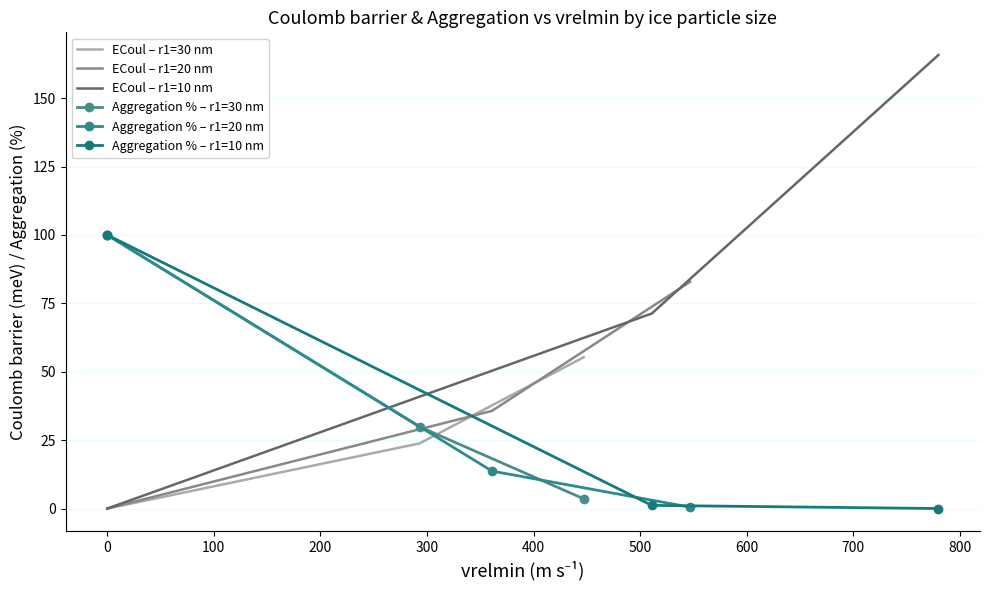

List the series in order of their peak value, highest first.

ECoul – r1=10 nm, Aggregation % – r1=30 nm, Aggregation % – r1=20 nm, Aggregation % – r1=10 nm, ECoul – r1=20 nm, ECoul – r1=30 nm